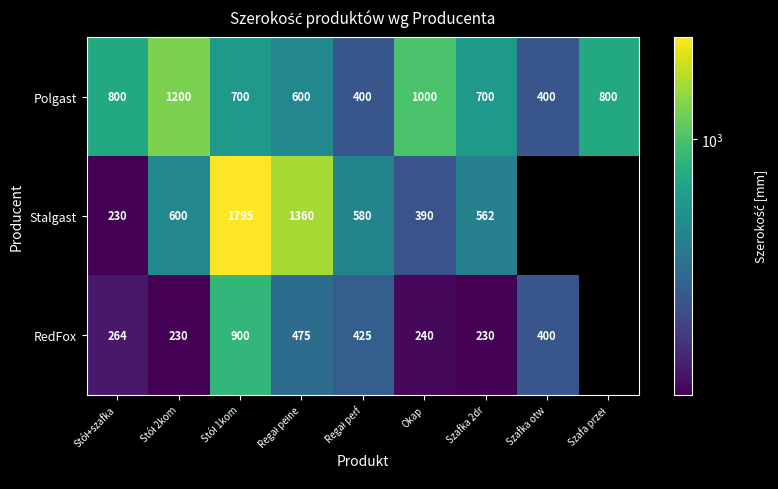

True or false: RedFox has a value of 230 at Szafka 2dr.

True